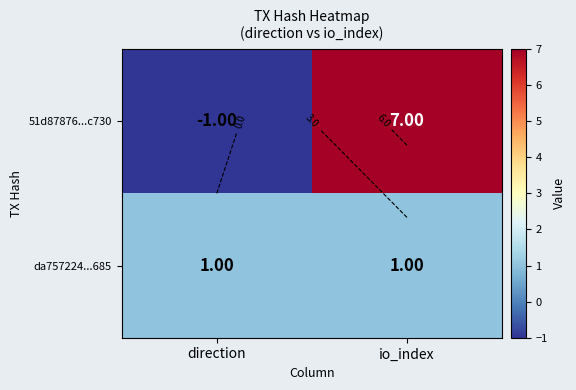

Which category has the highest value in the da757224...685 series?

direction